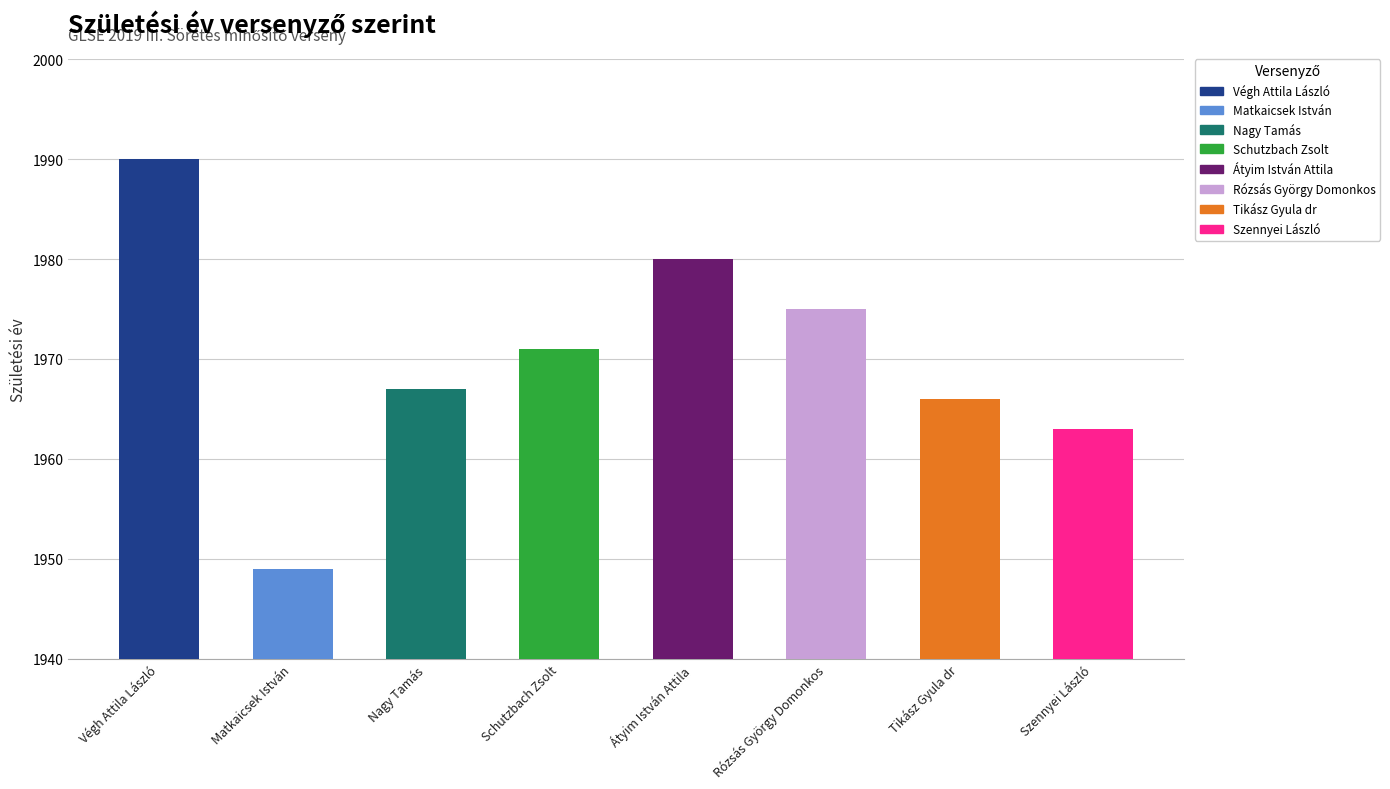

What is the smallest value displayed?

1949